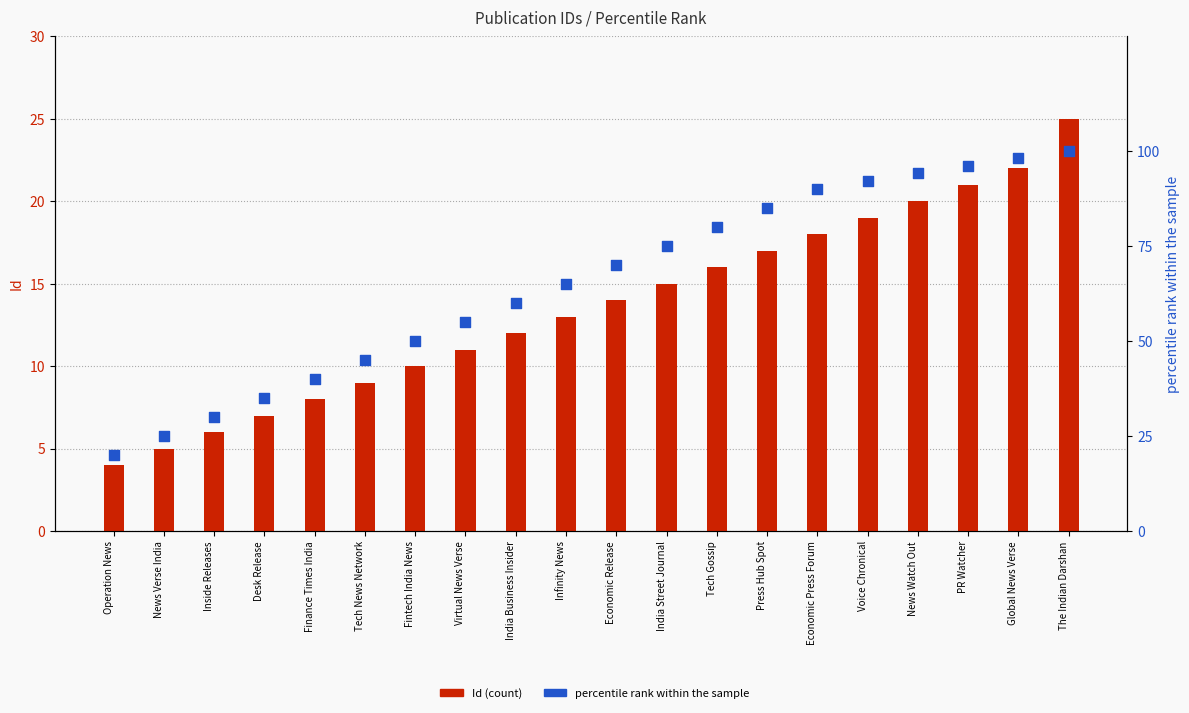

Which series reaches the minimum Y coordinate?

Id (count)